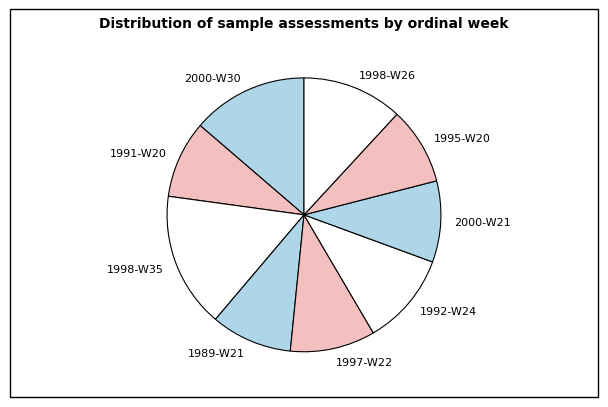

What is the largest slice in the pie chart?

1998-W35